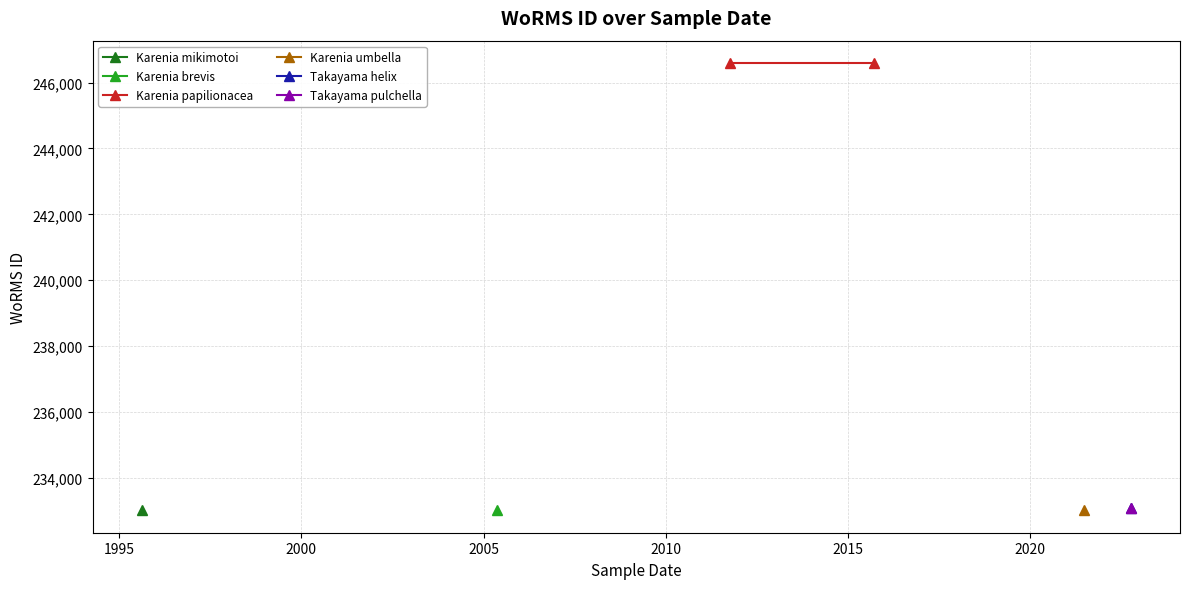

The value at 1995-08-18 is 233024. True or false?

True